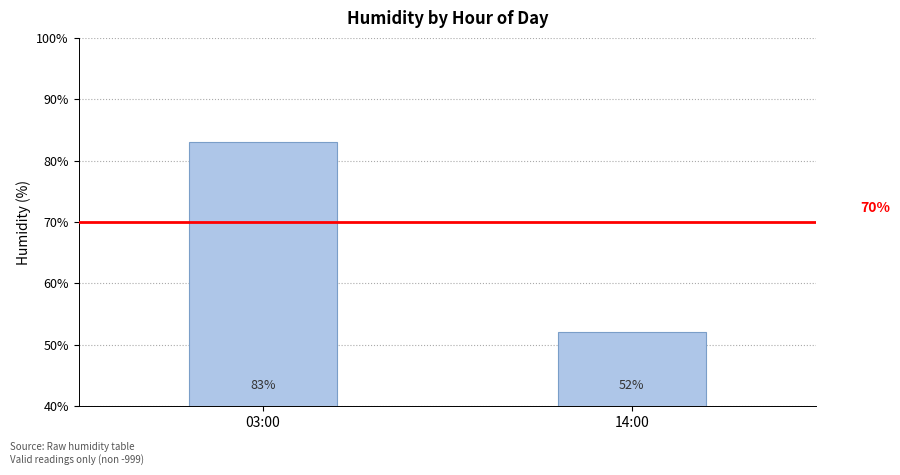

The chart shows a value of 16 at 14:00. True or false?

False